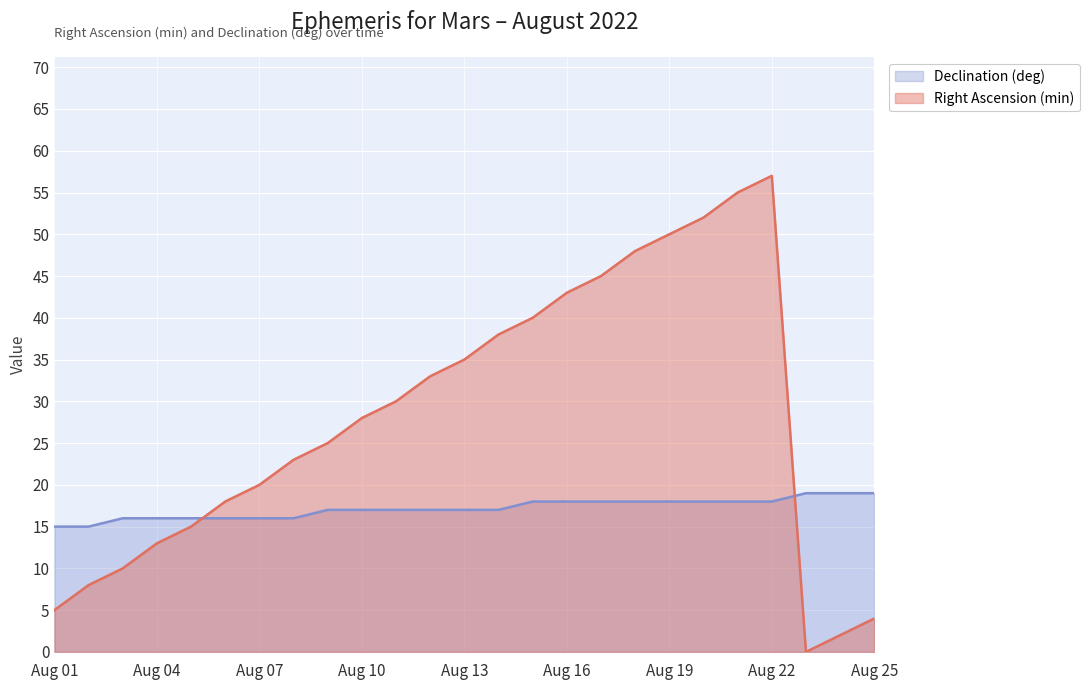

How many interior local peaks does the Right Ascension (min) series have?

1